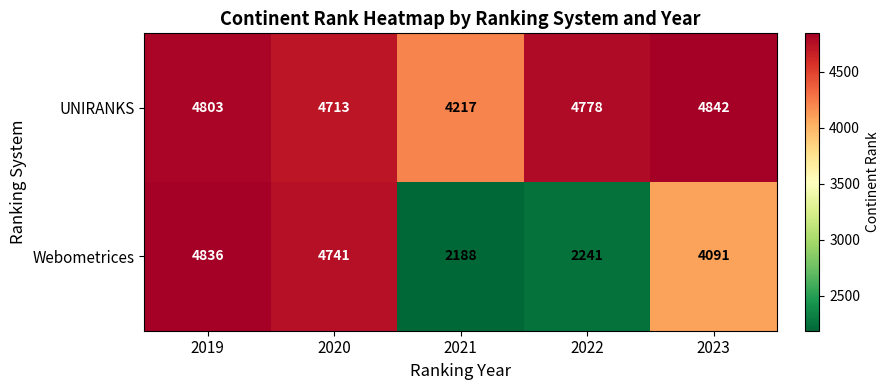

Reading left to right, extract all data points from this chart.

UNIRANKS: 2019=4803	2020=4713	2021=4217	2022=4778	2023=4842
Webometrices: 2019=4836	2020=4741	2021=2188	2022=2241	2023=4091